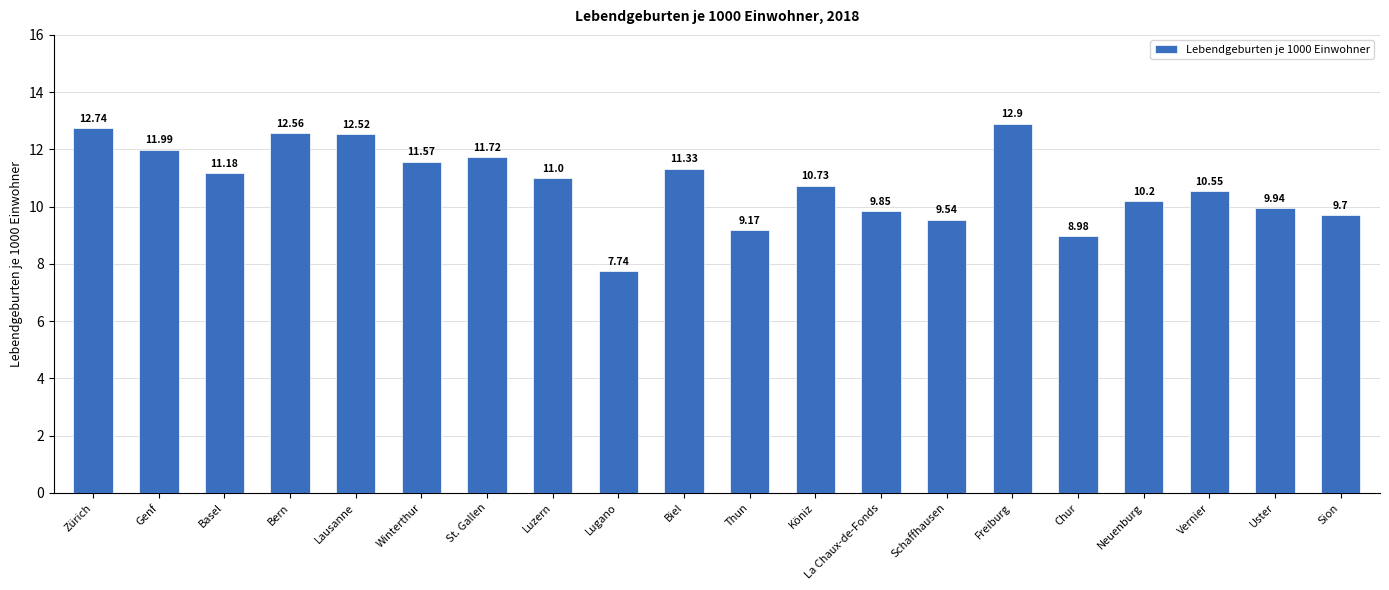

At which category does the chart reach its minimum across all series?

Lugano